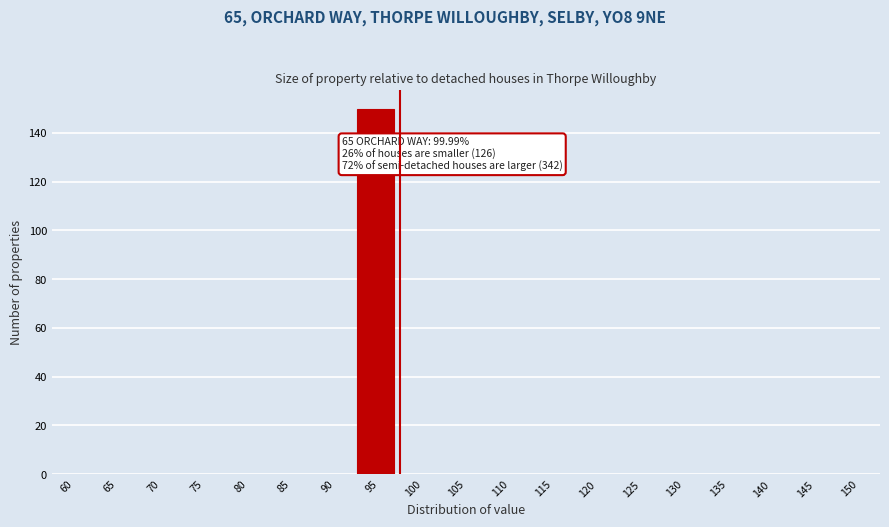

Reading right to left, list all the values displayed in this chart.

150=0	145=0	140=0	135=0	130=0	125=0	120=0	115=0	110=0	105=0	100=0	95=150	90=0	85=0	80=0	75=0	70=0	65=0	60=0